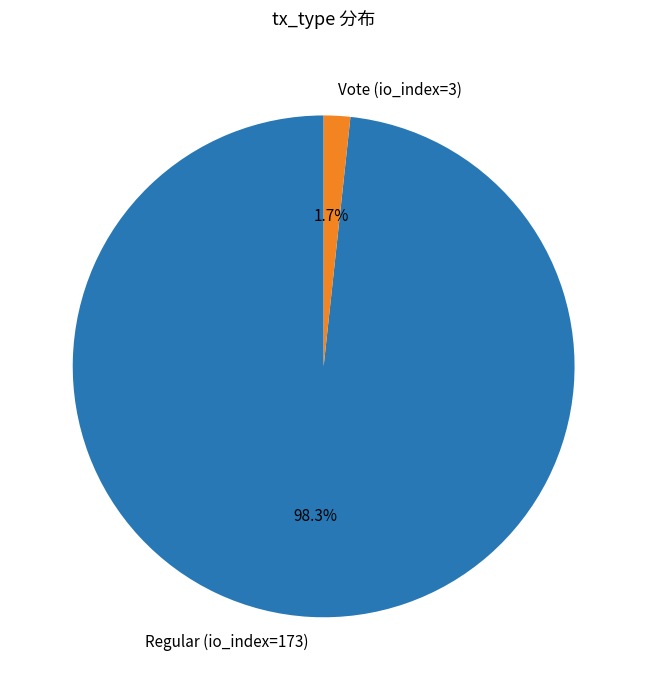

Count the number of slices in the pie.

2